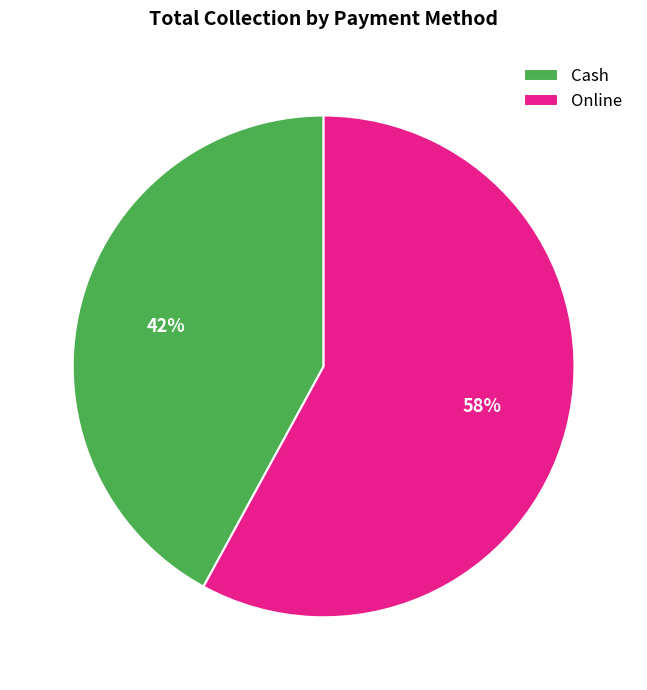

To the nearest percent, what is the average slice percentage?

50%